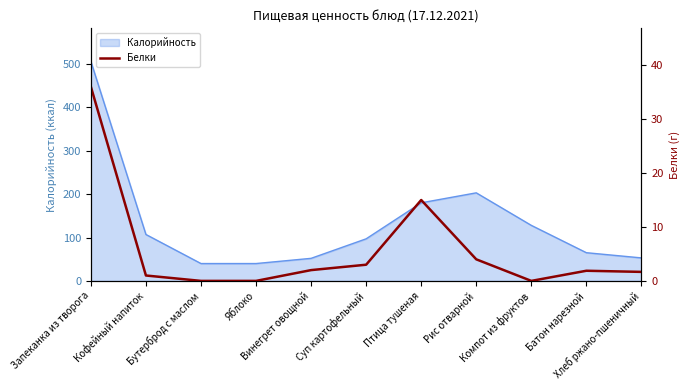

What is the highest value of the Калорийность series?

506